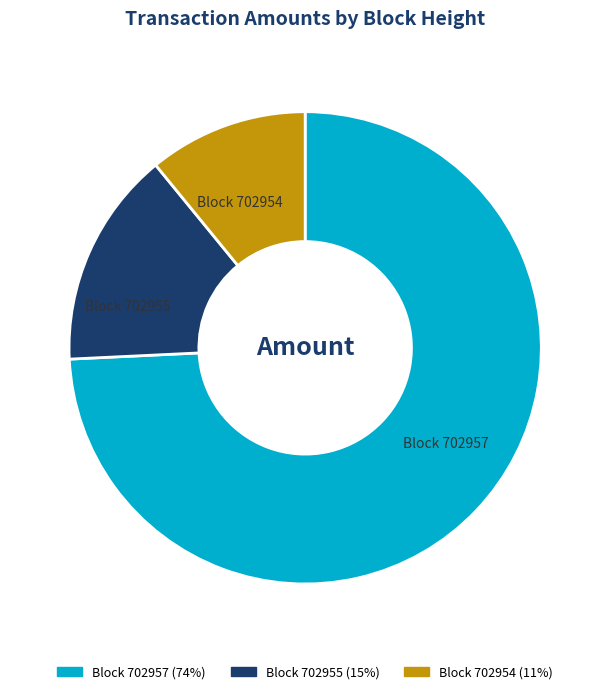

Is there any slice that represents more than half of the pie?

Yes